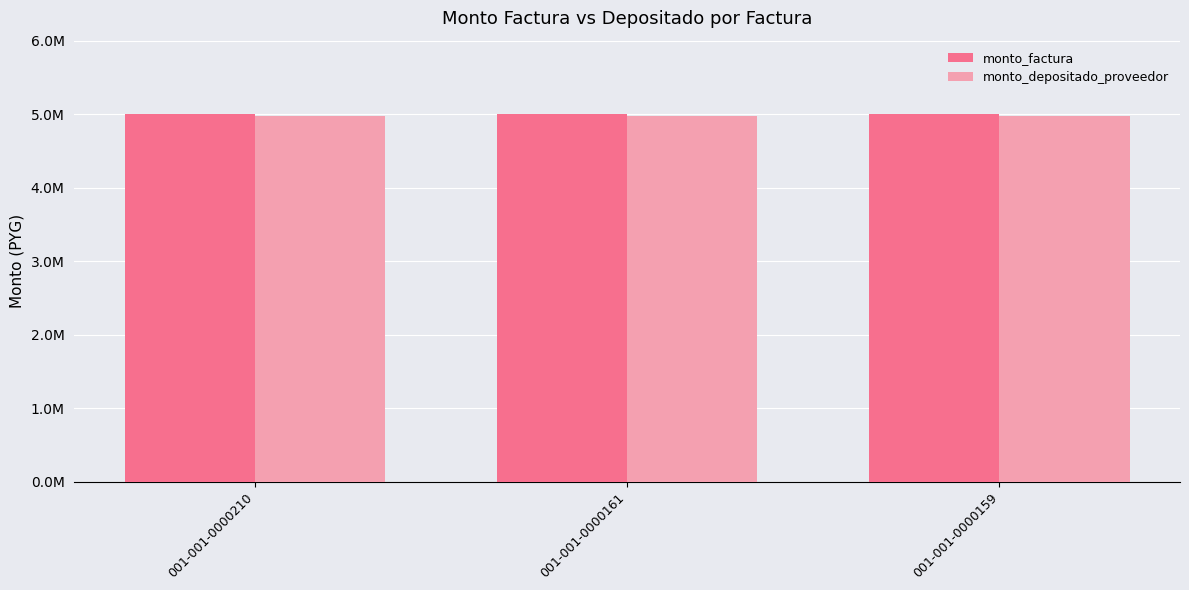

What is the value of the monto_factura bar at the 2nd from the left?

5000000